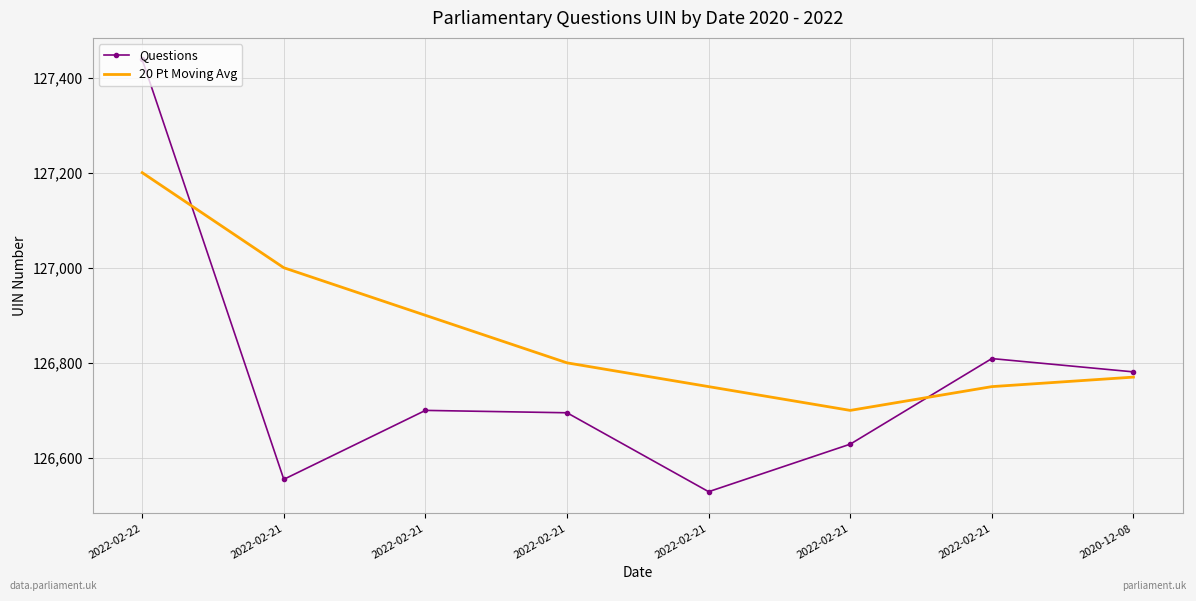

What are all the series names shown in the legend?

Questions, 20 Pt Moving Avg